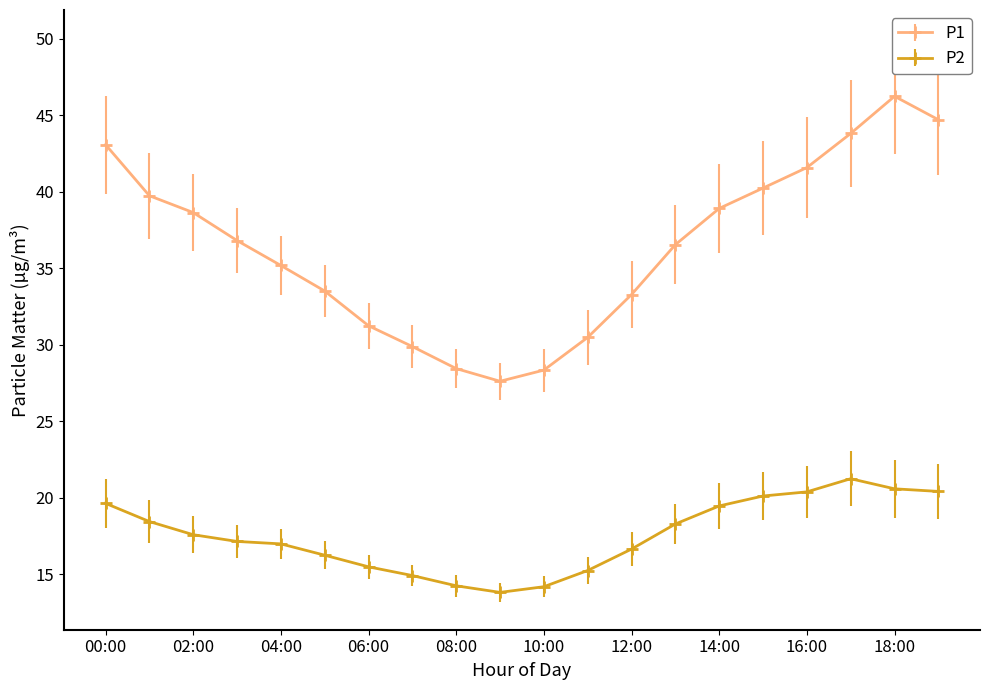

In P2, how many points are higher than both neighbors (excluding endpoints)?

1